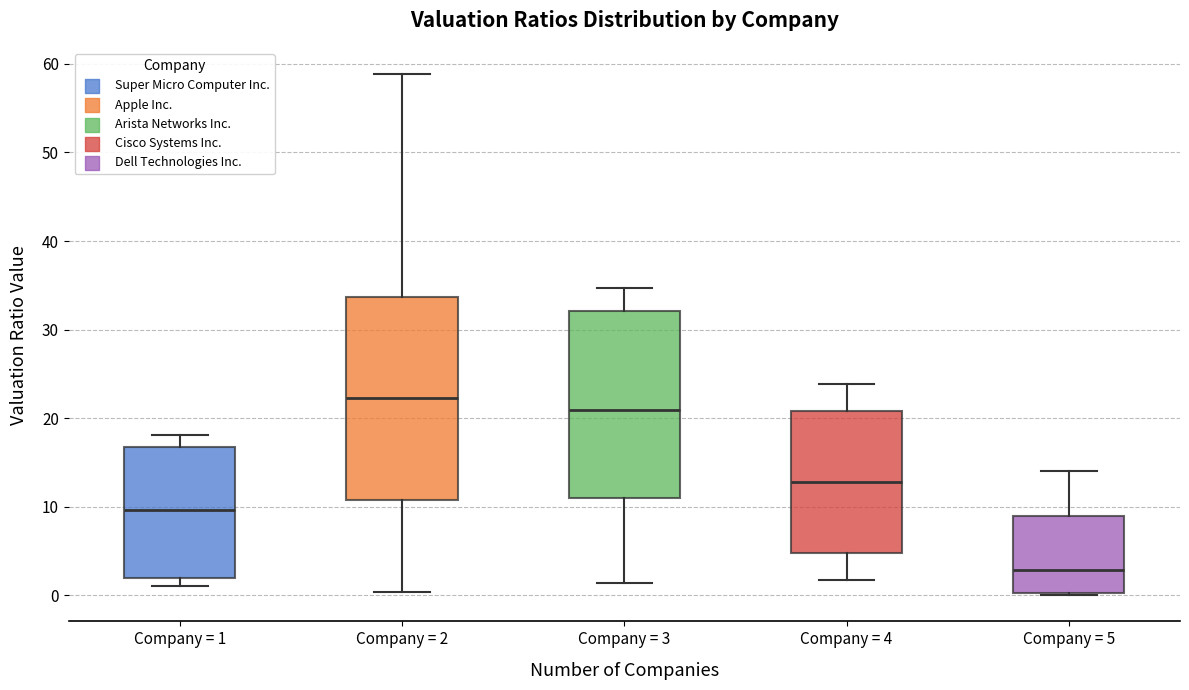

Reading left to right, transcribe this box plot: for each box, give where its median line is, the range the box spans, and where its two whiskers end, as read against the y-axis. The values are not printed on the chart, so give them approximately, as read against the axis.

Company = 1: median 10, box 2 to 17, whiskers 1 to 18
Company = 2: median 22, box 11 to 34, whiskers 0 to 59
Company = 3: median 21, box 11 to 32, whiskers 1 to 35
Company = 4: median 13, box 5 to 21, whiskers 2 to 24
Company = 5: median 3, box 0 to 9, whiskers 0 to 14